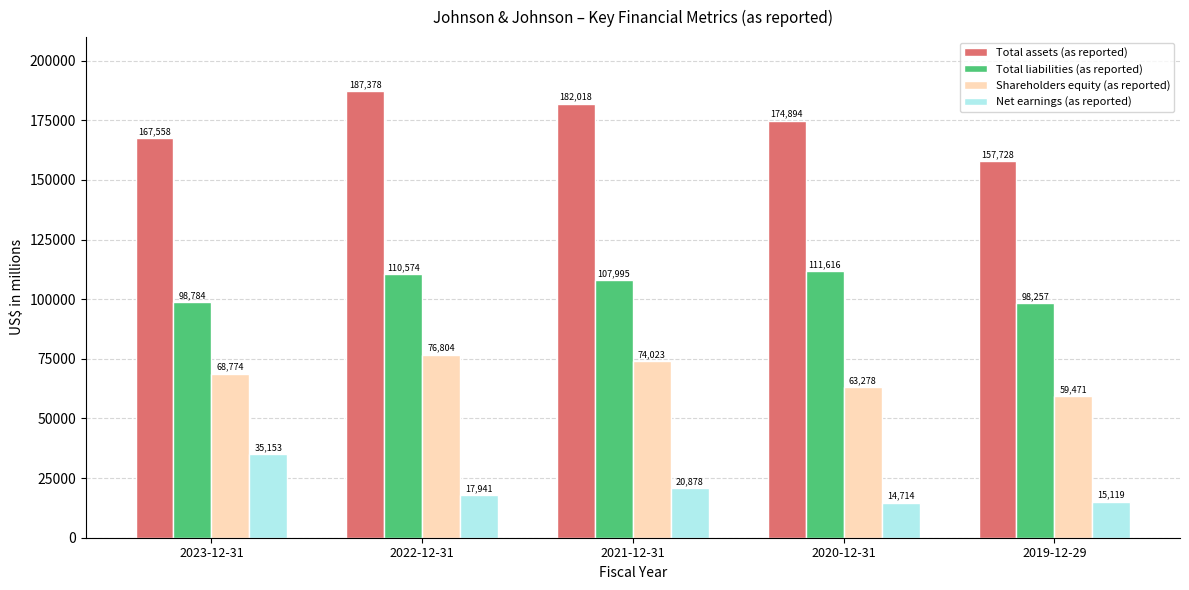

What is the total value across all series at 2019-12-29?

330575